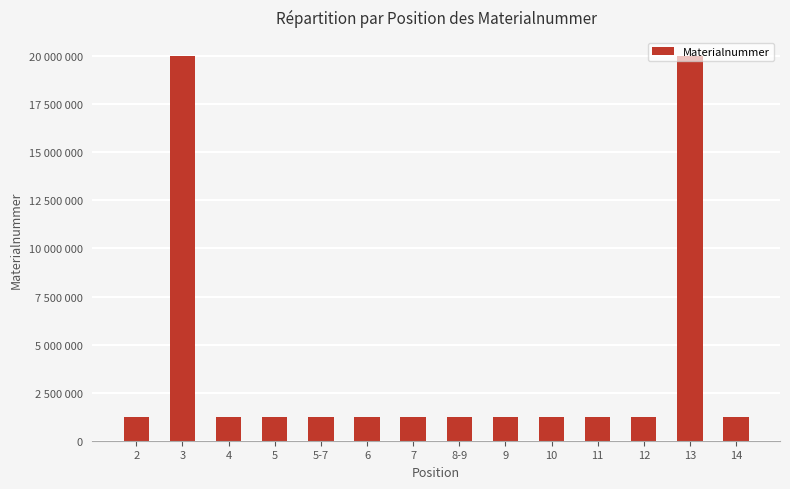

Approximately how many times larger is the value at 5 compared to 11?

1.0